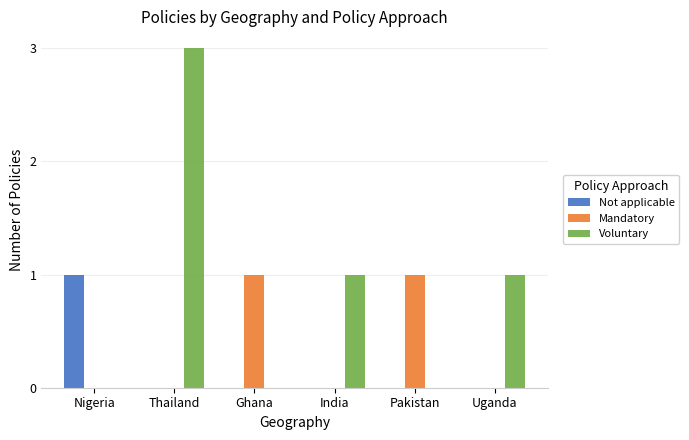

Which series has the largest total across all categories?

Voluntary